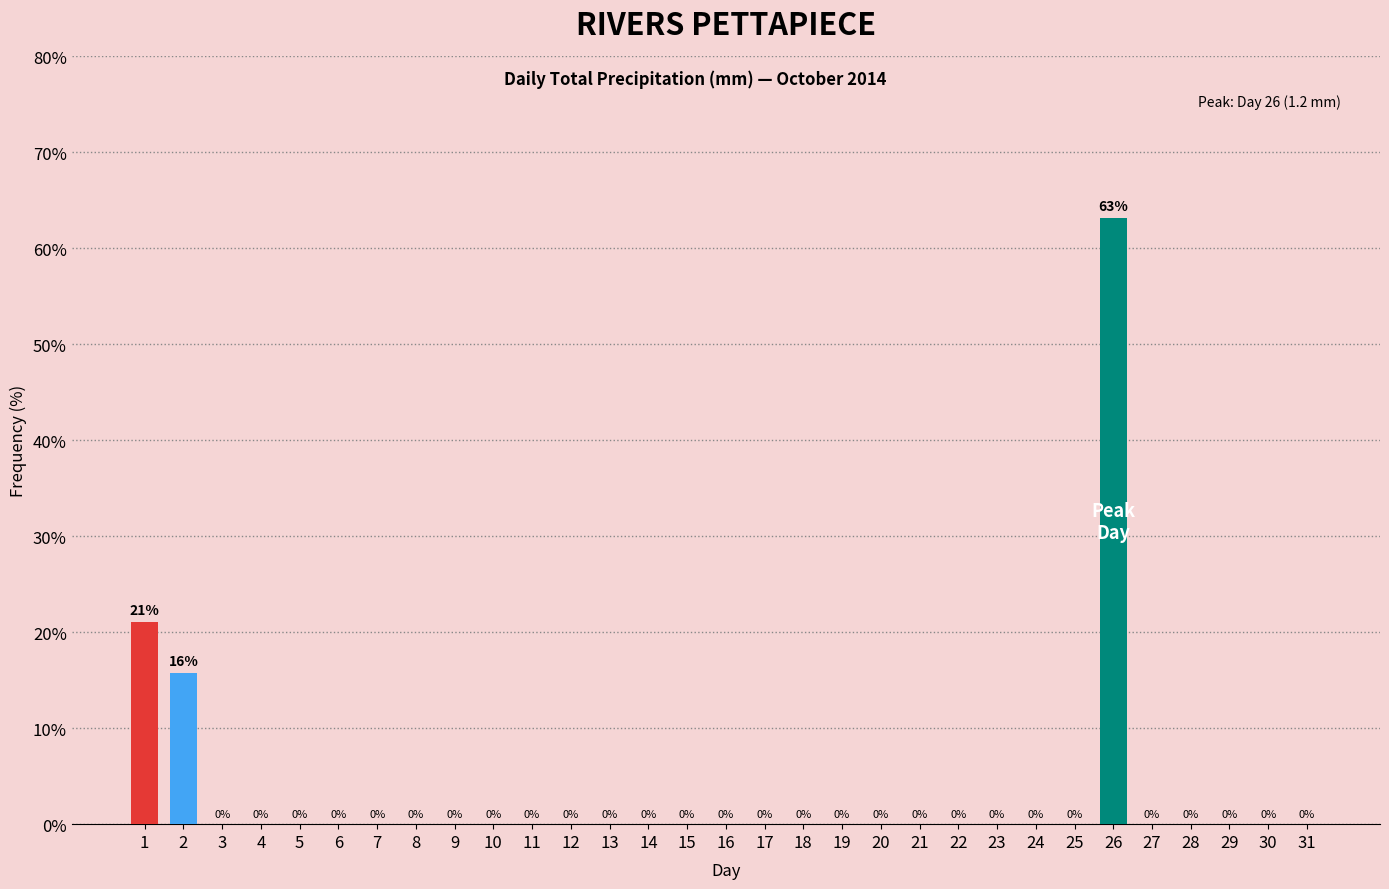

Between 4 and 26, which is larger?

26